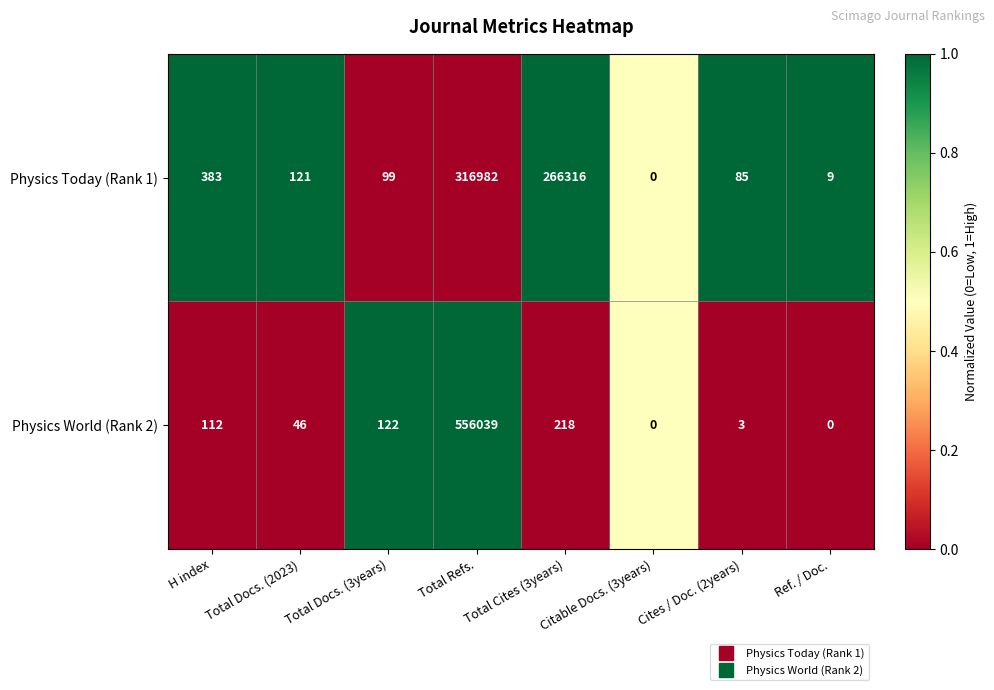

What is the difference between the second highest and second lowest values in the Physics World (Rank 2) series?

218